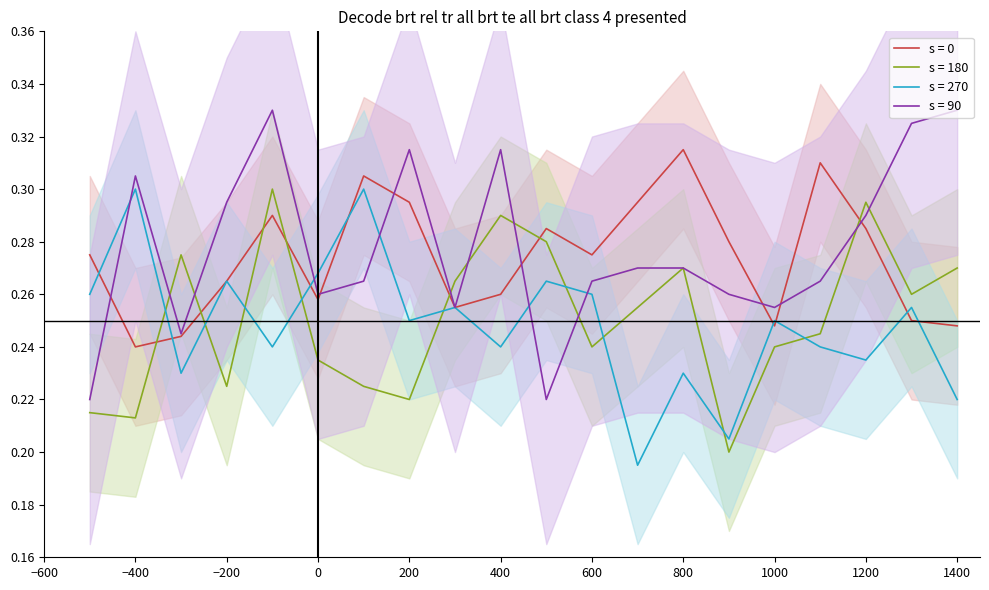

Is it true that s = 180 equals 0.4 at 1000?

False